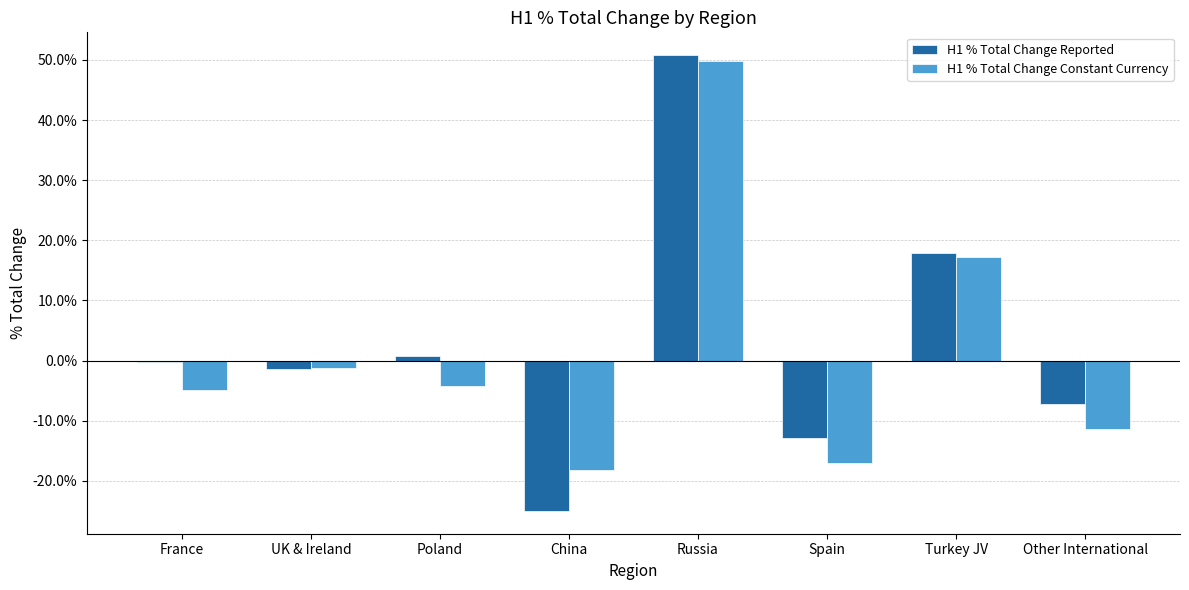

The value of H1 % Total Change Reported at Russia is 0.5. True or false?

True